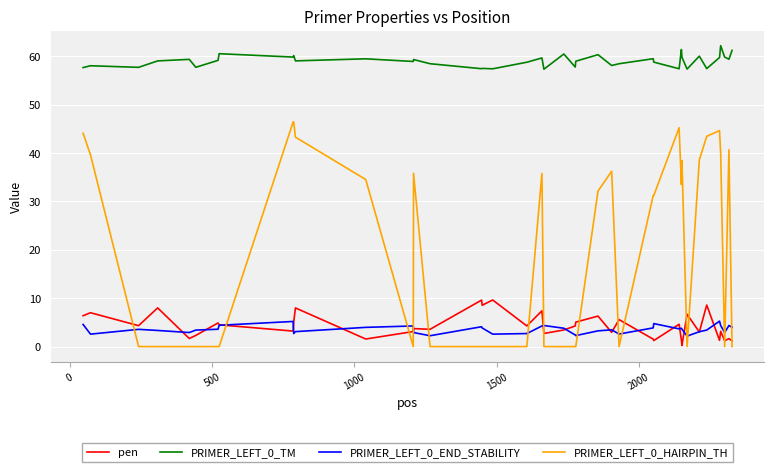

Which series has the widest spread of values?

PRIMER_LEFT_0_HAIRPIN_TH